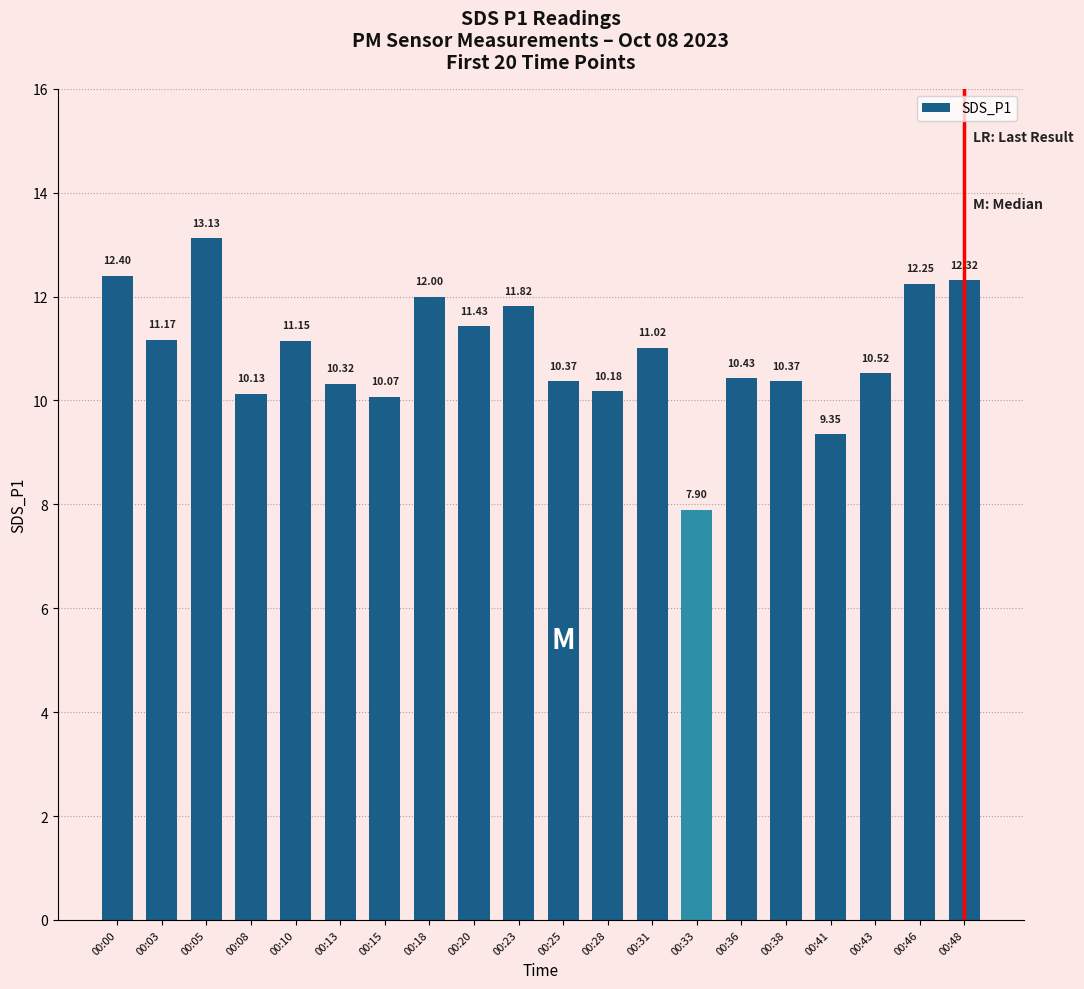

Approximately how many times larger is the value at 00:08 compared to 00:41?

1.1